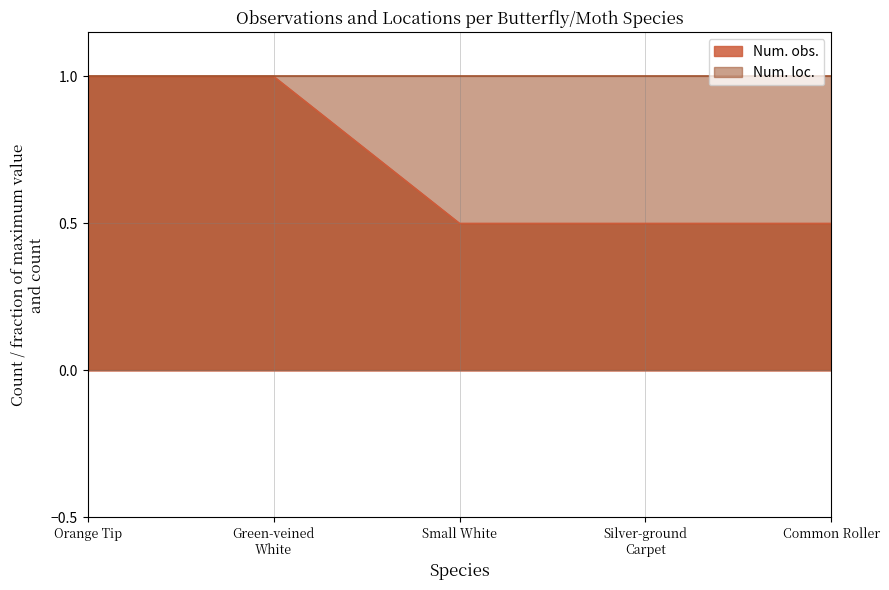

What is the spread (max minus min) of values at Common Roller?

0.5